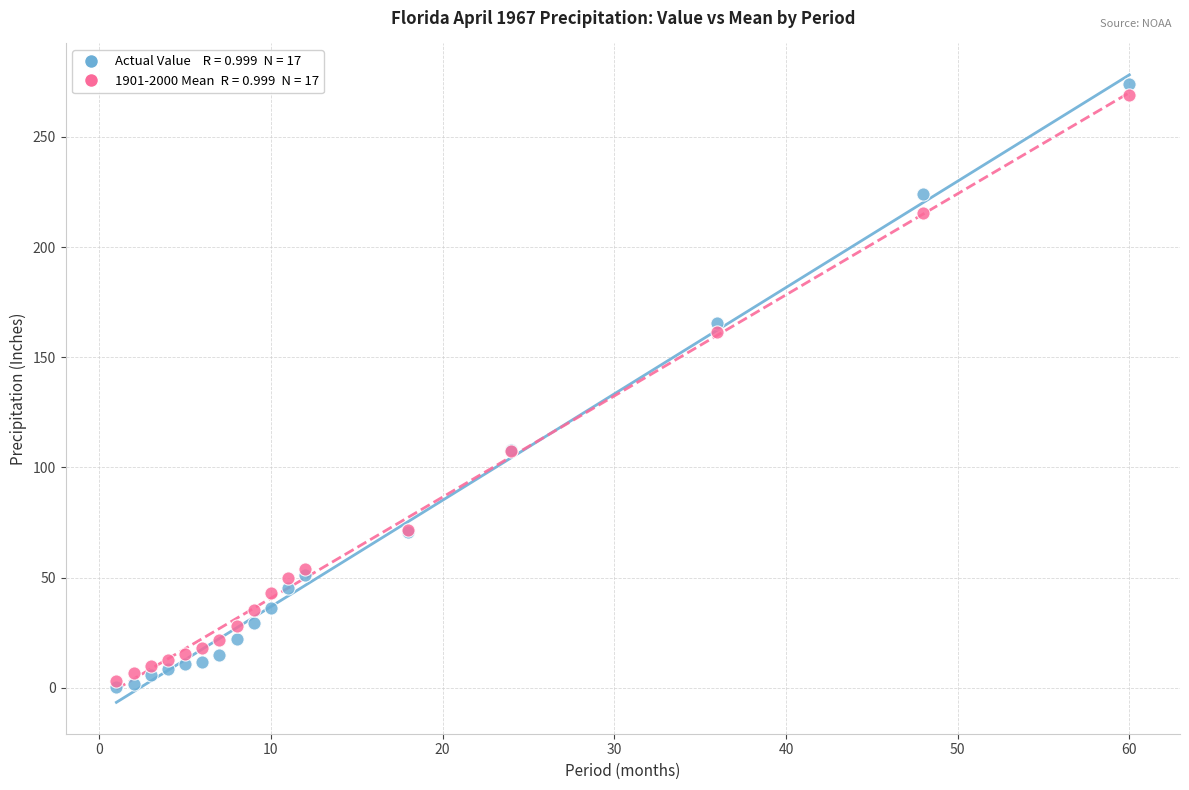

Across all series, what Y value is closest to 137?

161.6